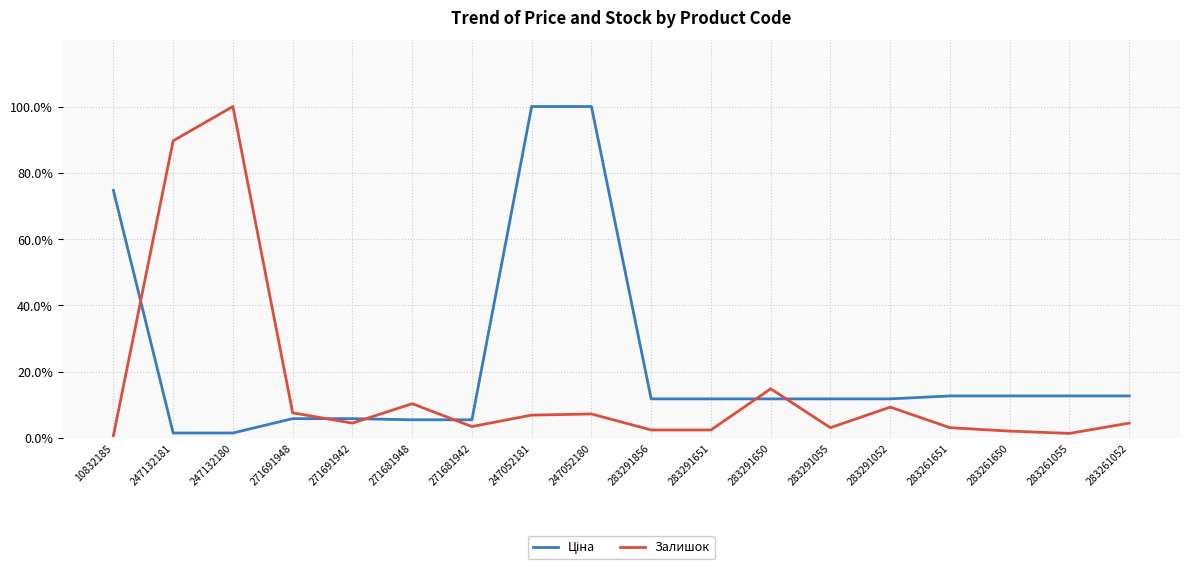

How many distinct data groups are displayed?

2